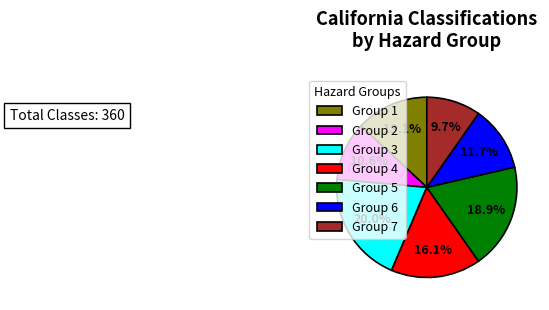

Approximately how many times larger is the value at Group 5 compared to Group 6?

1.6